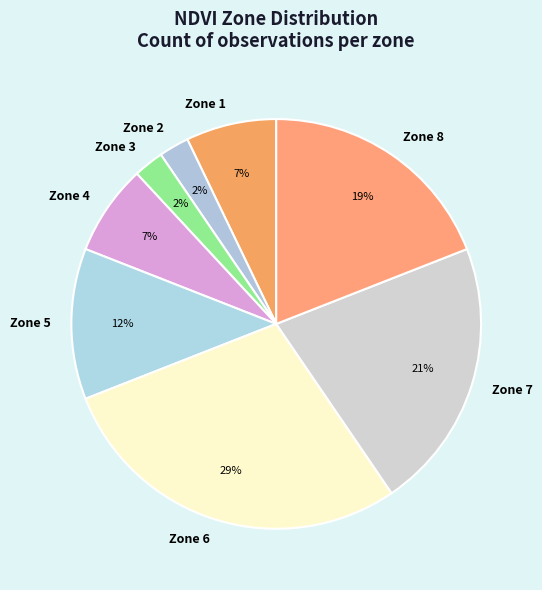

True or false: Zone 4 accounts for 1% of the total.

False